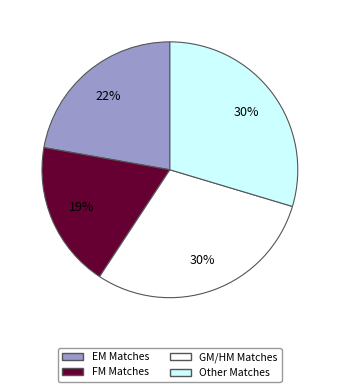

Is there a majority slice in this chart?

No